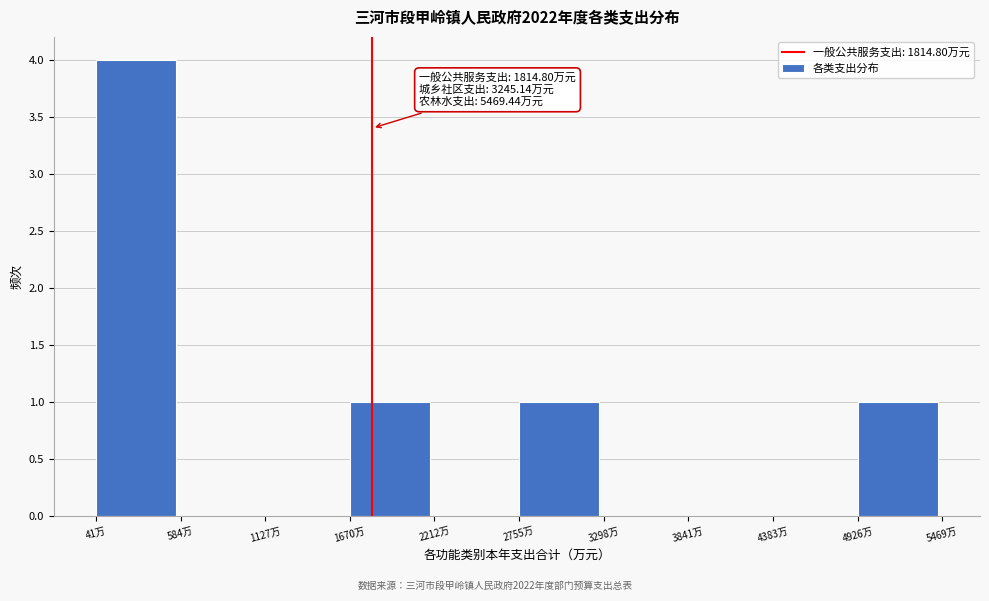

Over which range of the x-axis is the bar tallest?

0 to 600